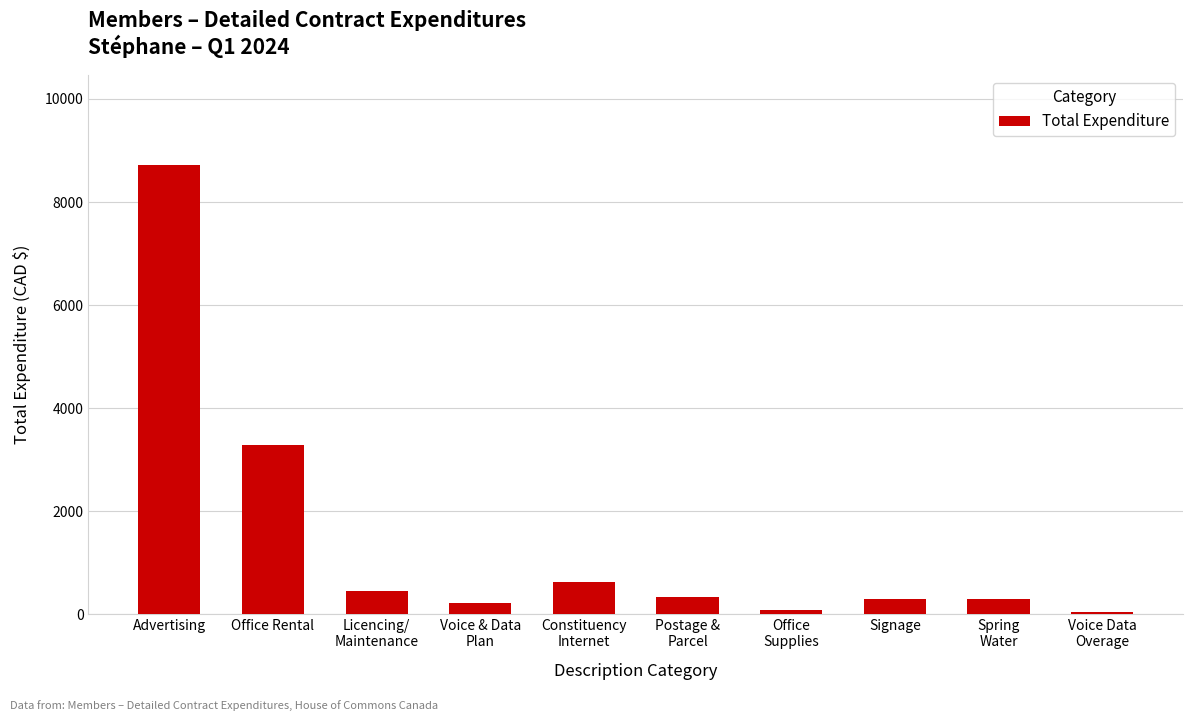

How many bars are there in total?

10